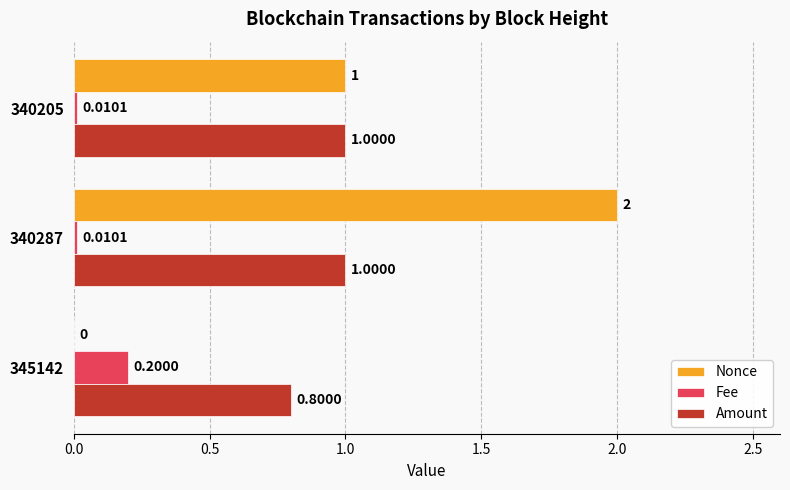

At which category is the sum across all series the highest?

340287